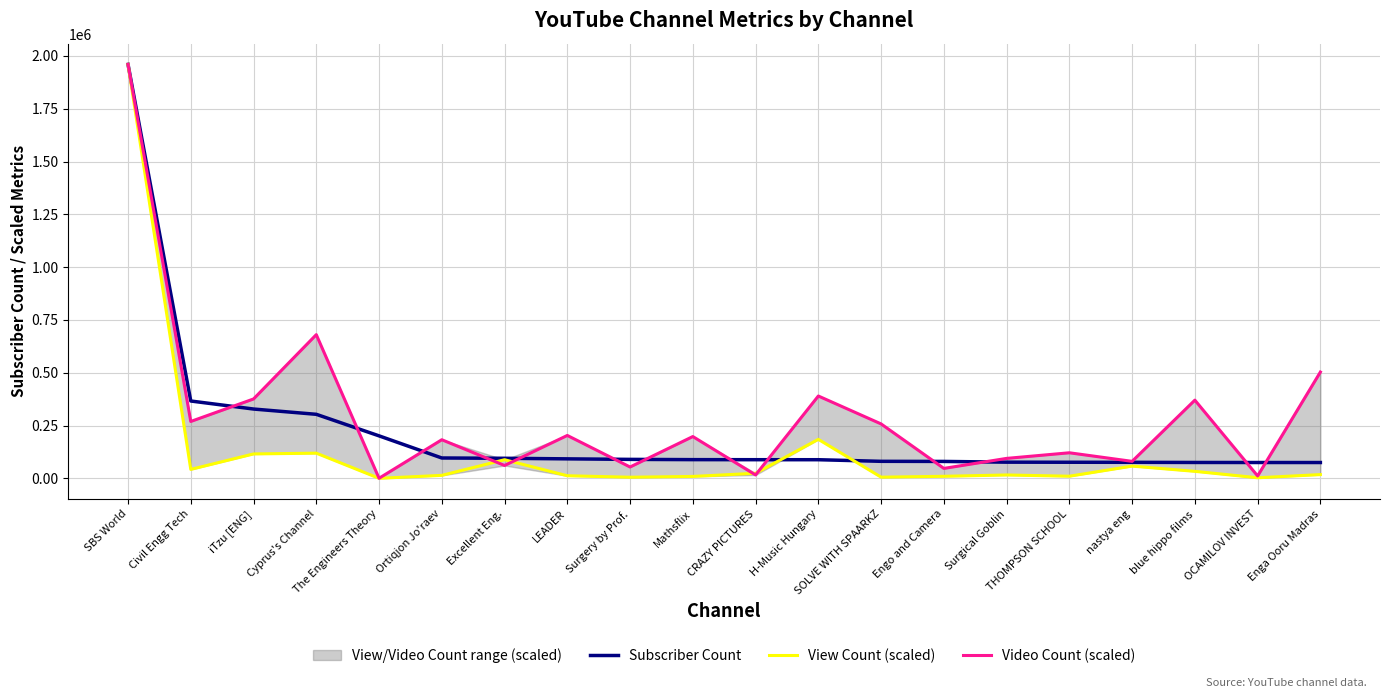

How many data points in Subscriber Count are above 88400?

9